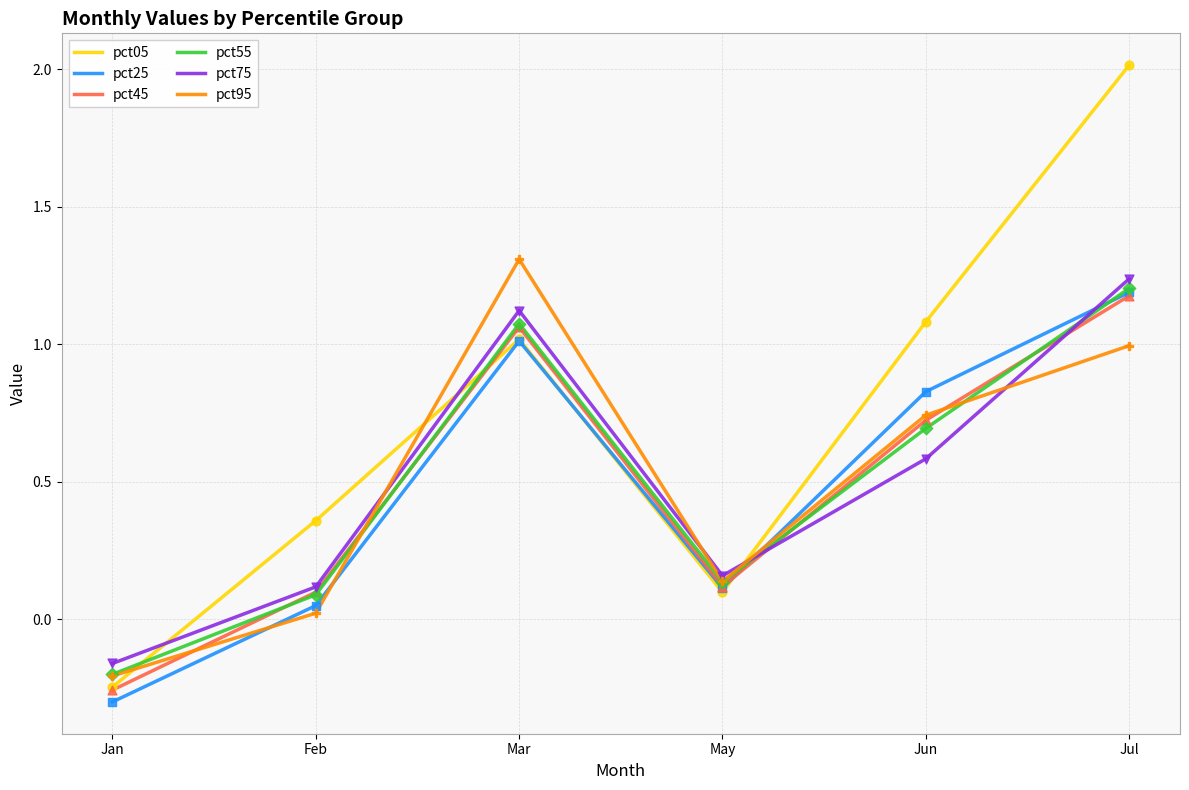

Is the value of pct25 at Jul greater than the value of pct75 at Feb?

Yes